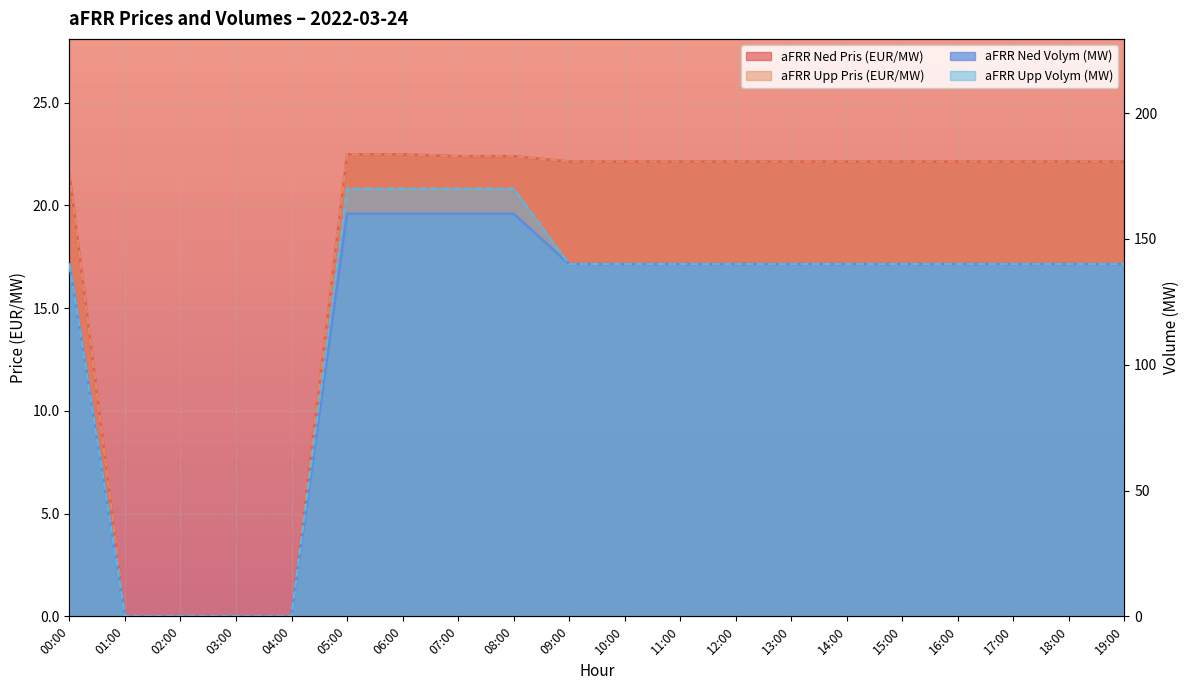

How many lines are shown in the chart?

4